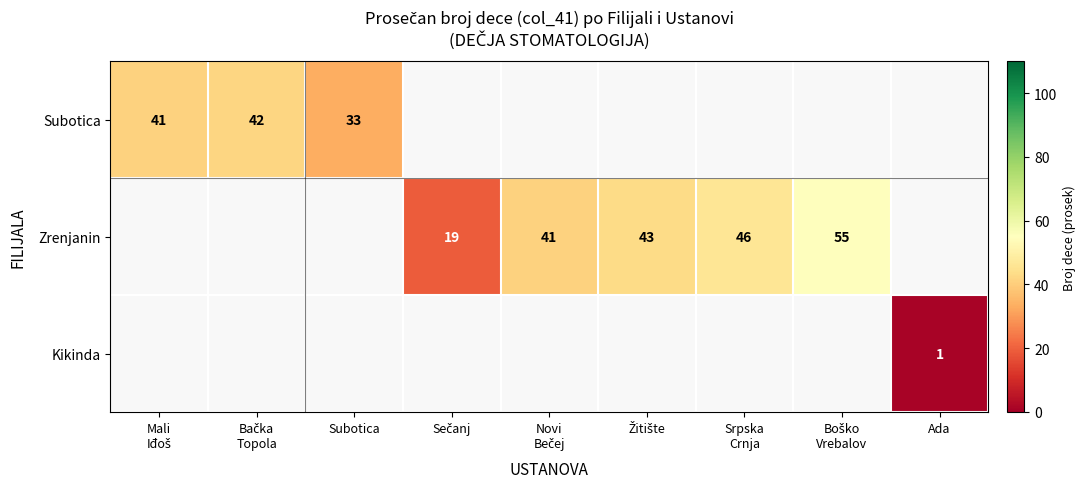

The value of Subotica at Subotica is 59. True or false?

False